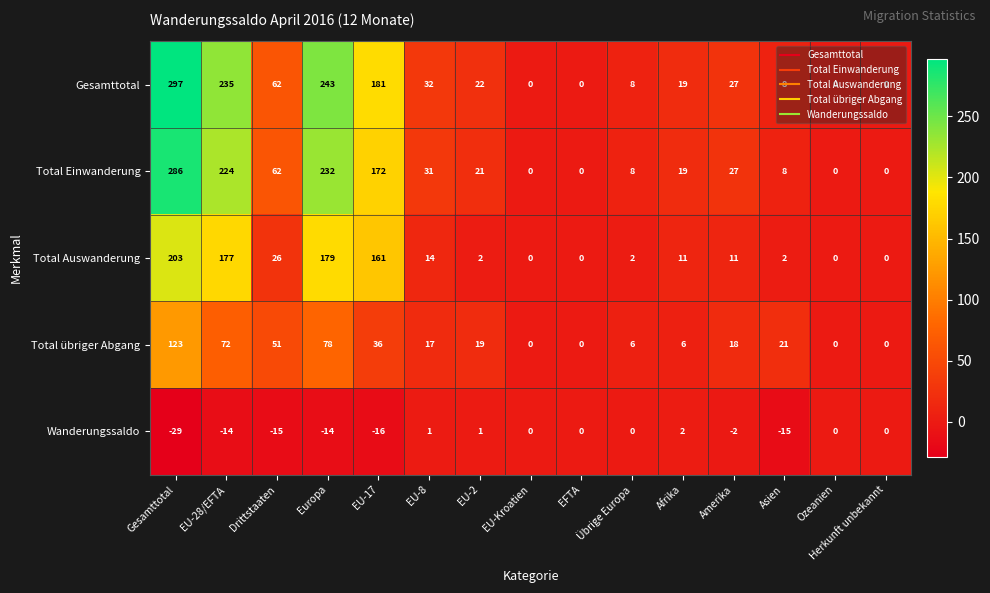

What is the minimum value shown in the chart?

-29